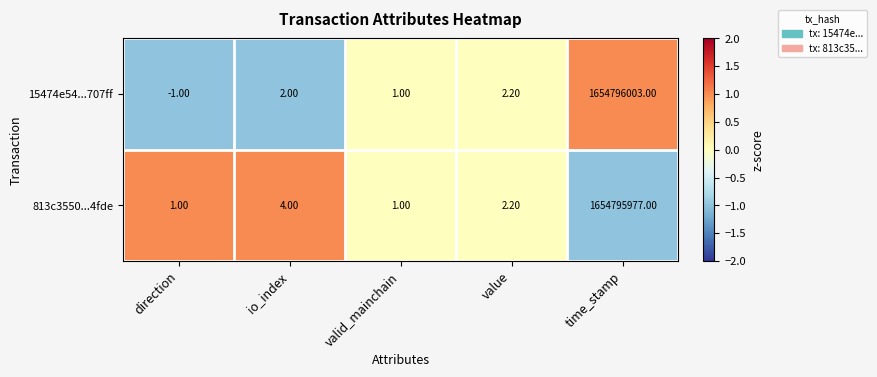

At which category is the sum across all series the highest?

time_stamp